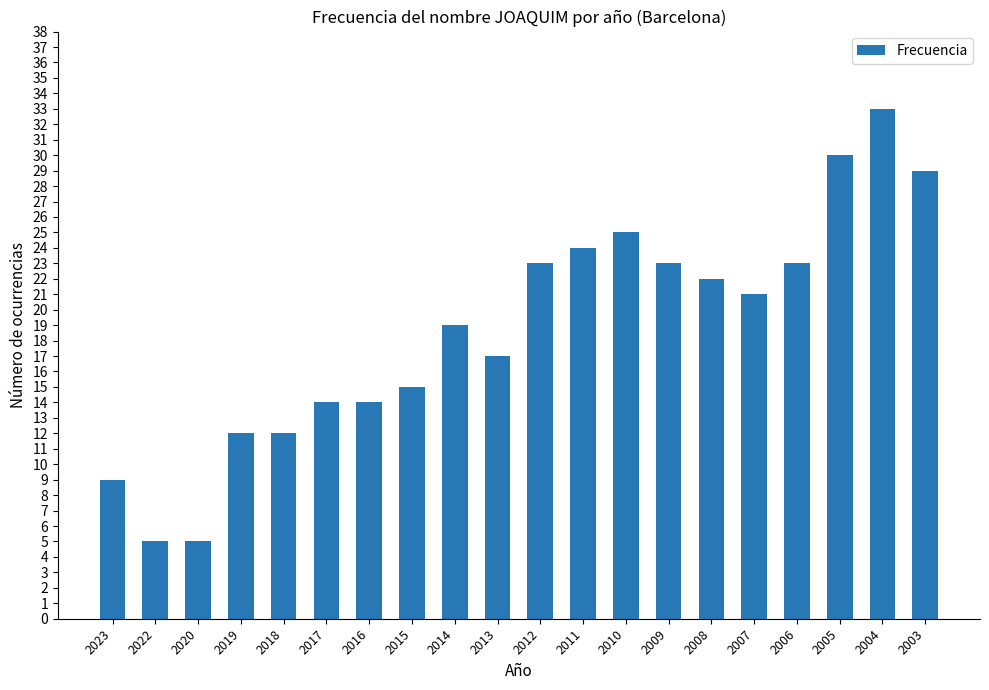

What is the change in value from 2013 to 2008?

+5